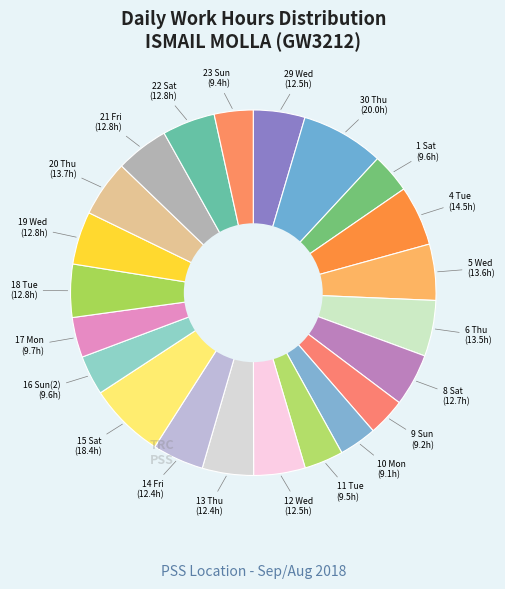

Which category has the biggest portion of the pie?

30 Thu